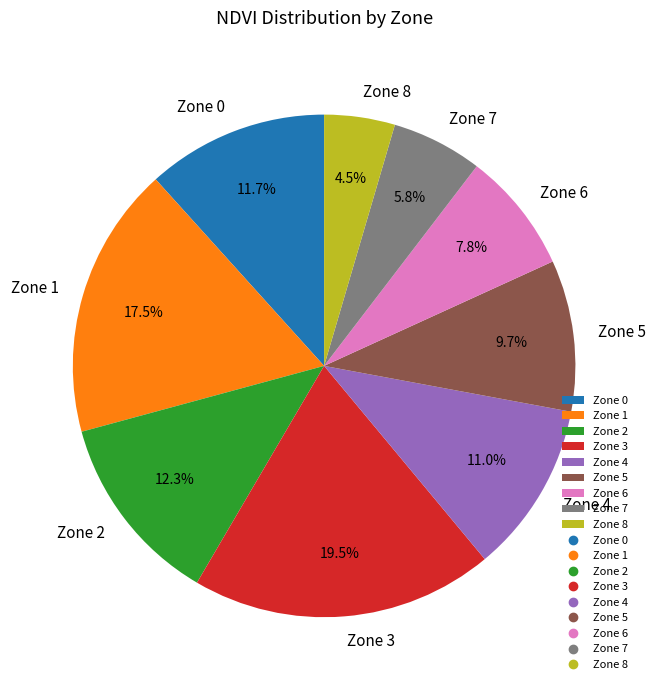

Combined, what portion of the pie is Zone 4 and Zone 6?

18.8%